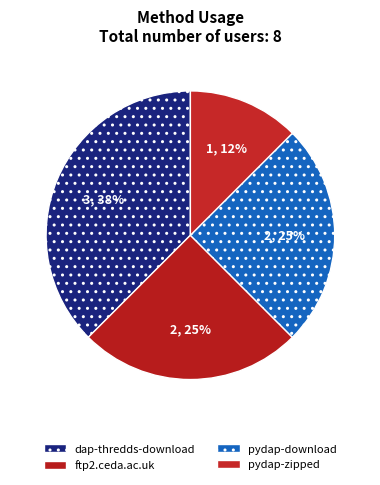

Is it true that dap-thredds-download is 23% of the pie?

False